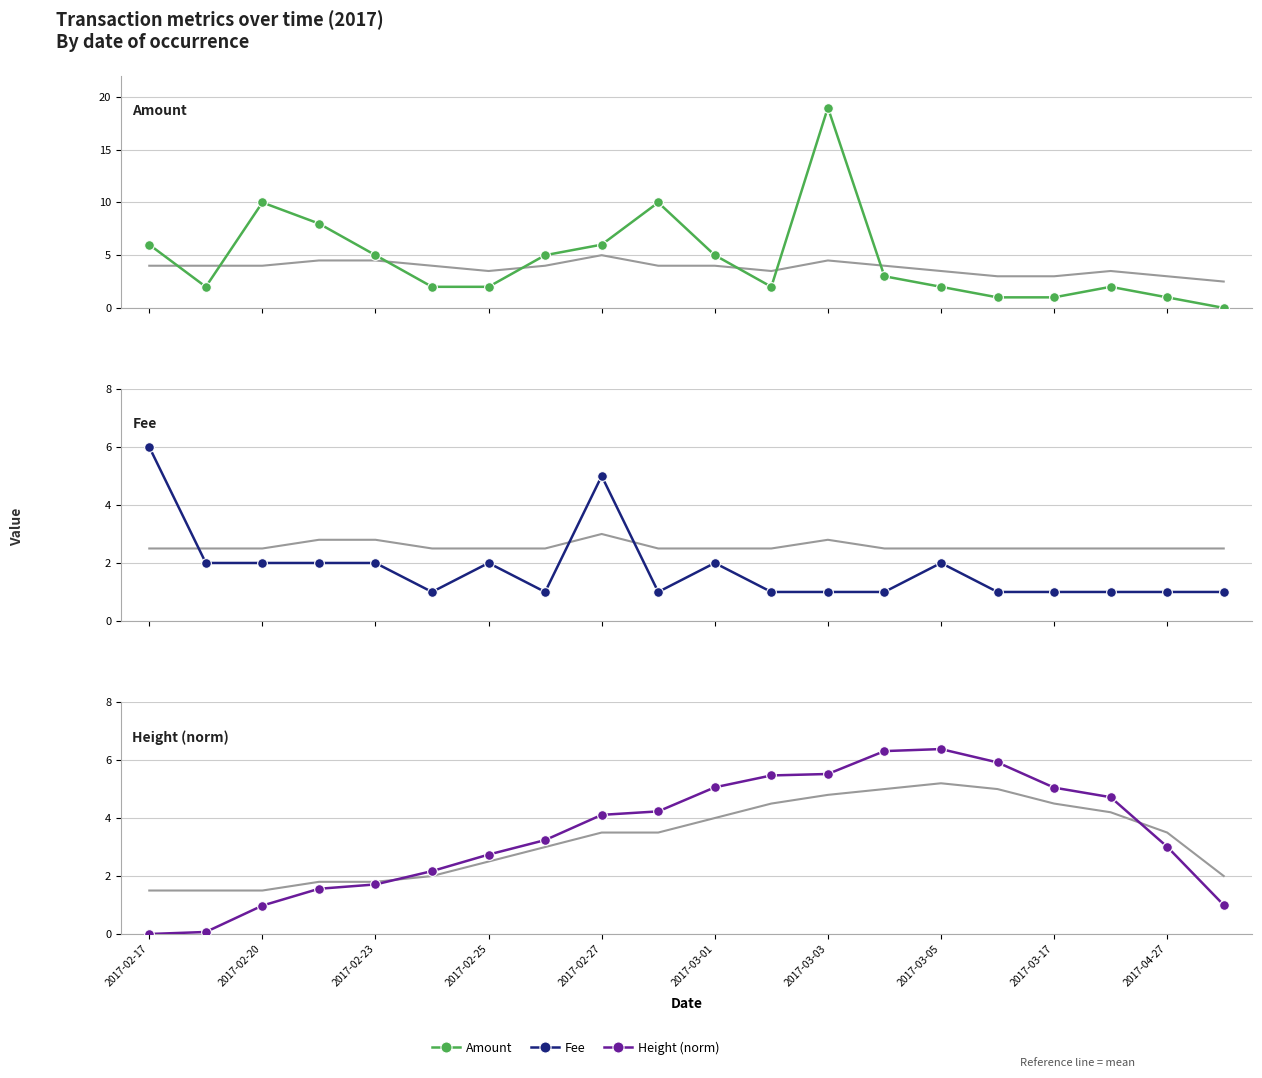

How many series are shown in this chart?

3